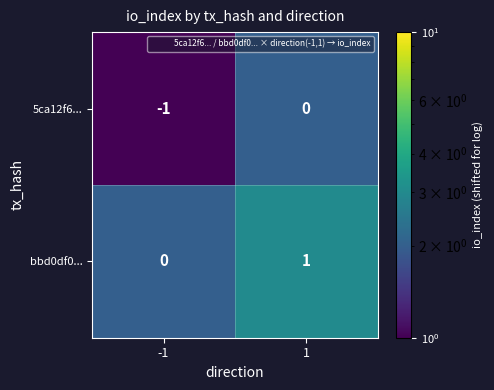

What is the spread (max minus min) of values at 1?

1